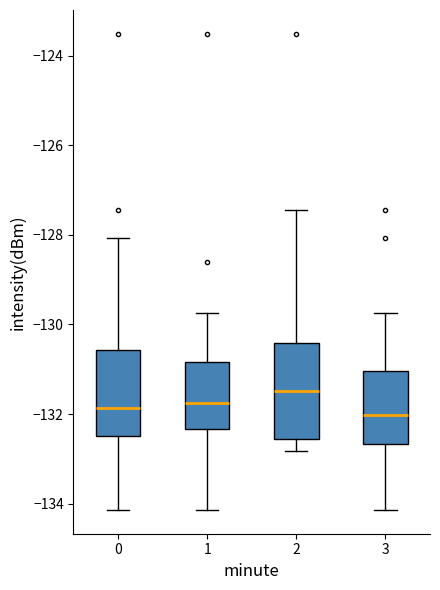

Which box has the highest median line?

2